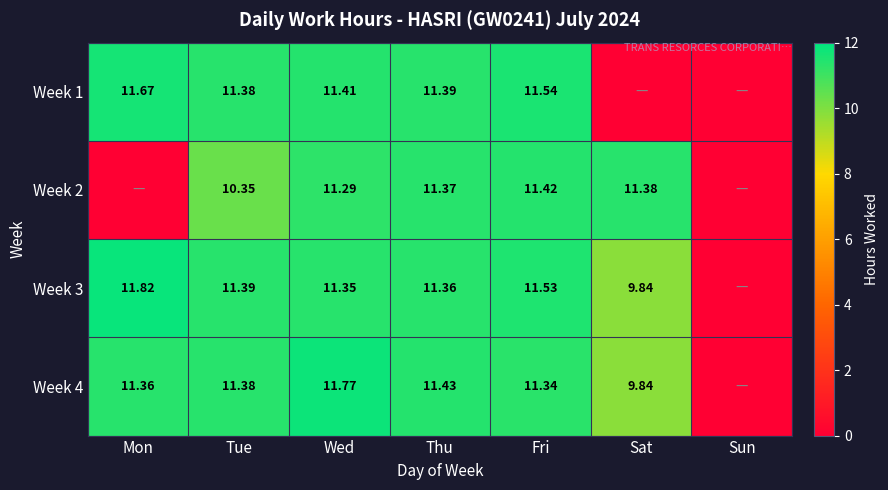

Is the value of Week 2 at Wed greater than the value of Week 1 at Fri?

No